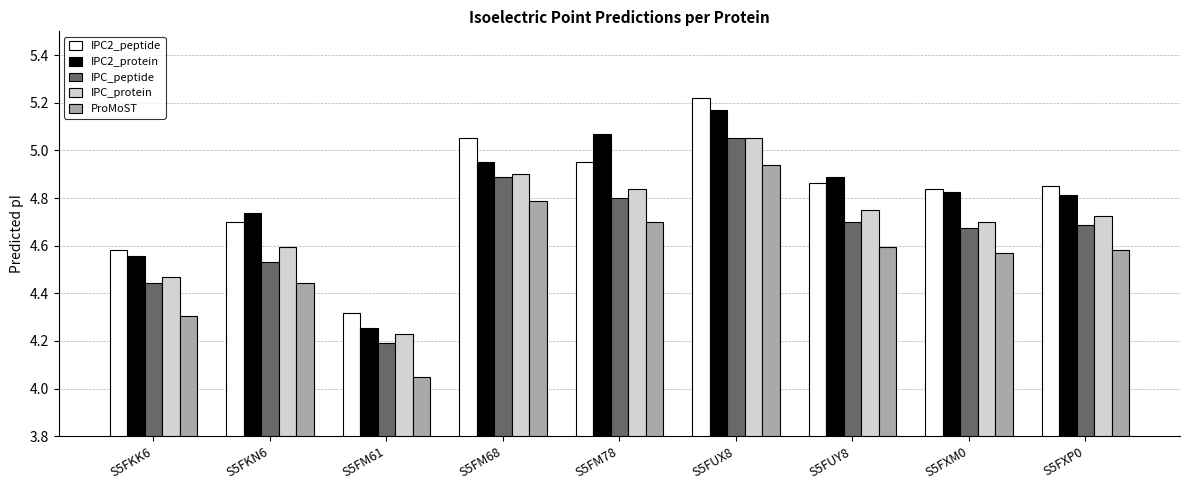

Are the bars grouped side by side (vs. stacked)?

Yes